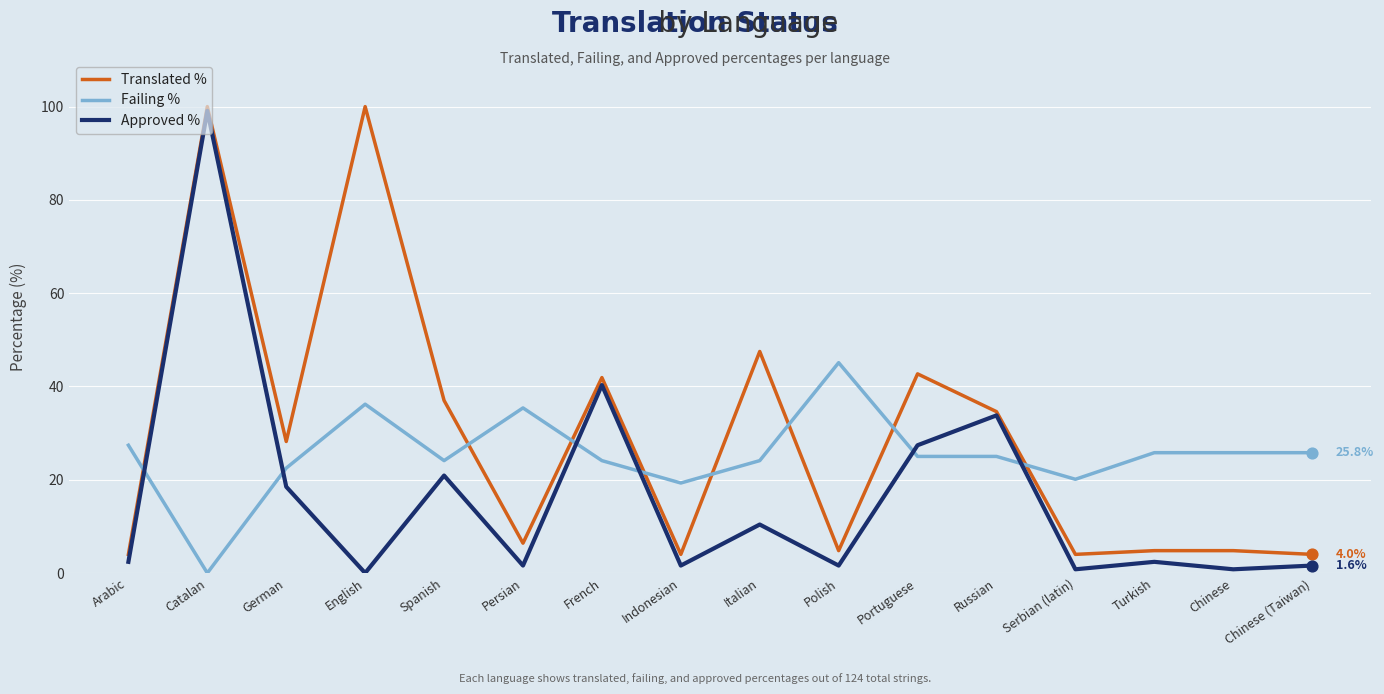

What is the difference between the highest and lowest values at Italian?

37.1